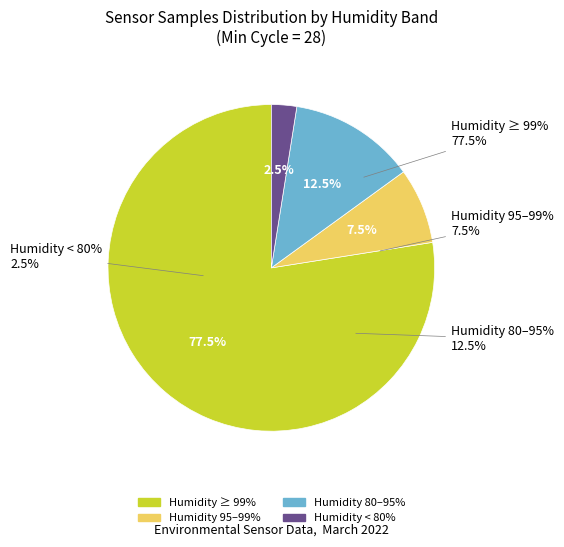

To the nearest percent, what portion does 14 represent?

3%